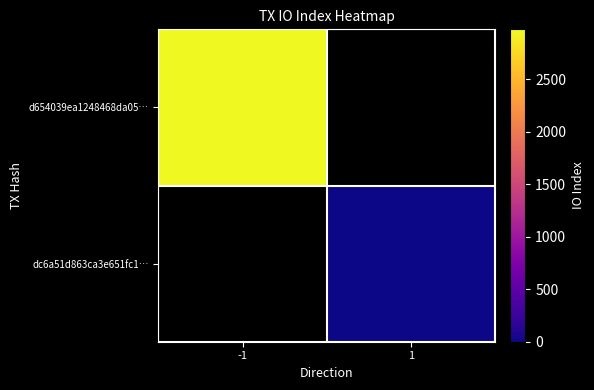

What is the difference between the highest and lowest values at -1?

2977